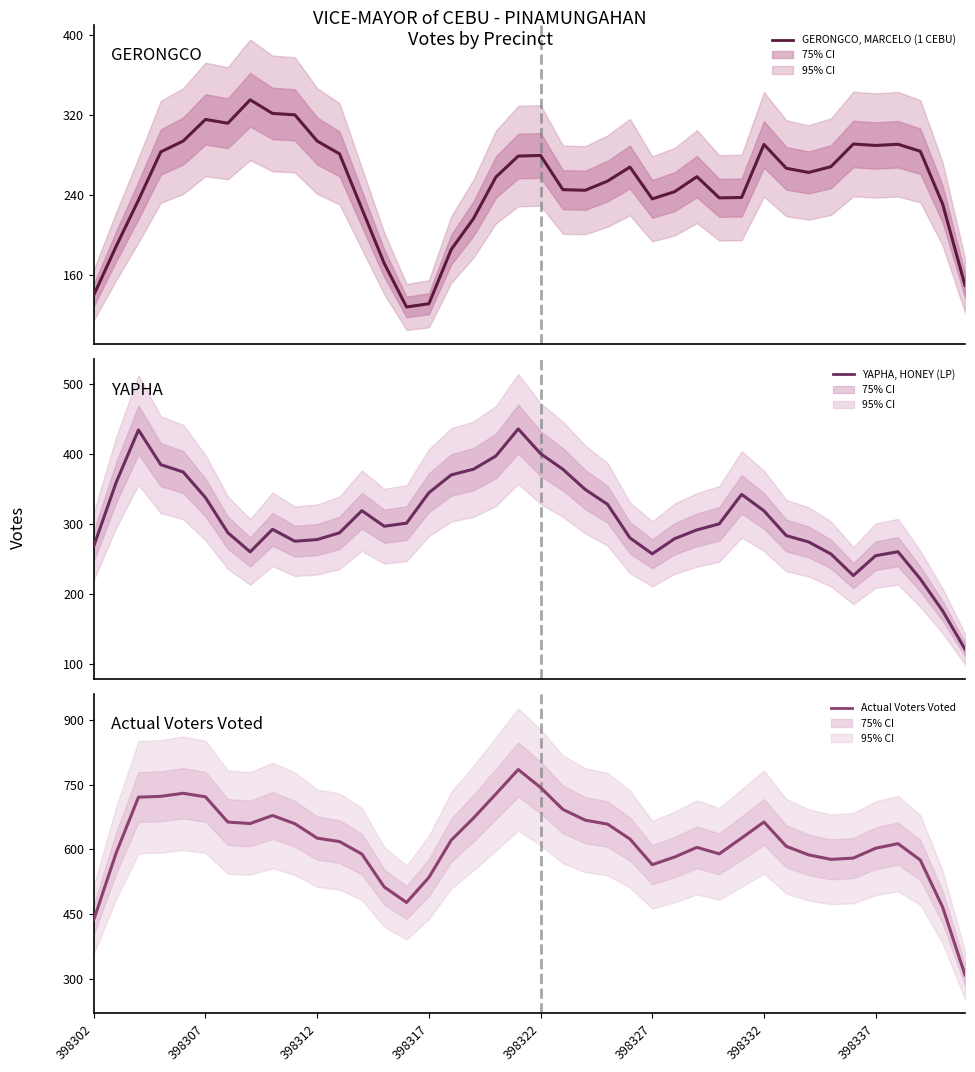

Is the value of GERONGCO, MARCELO (1 CEBU) at 398317 greater than the value of YAPHA, HONEY (LP) at 18?

No